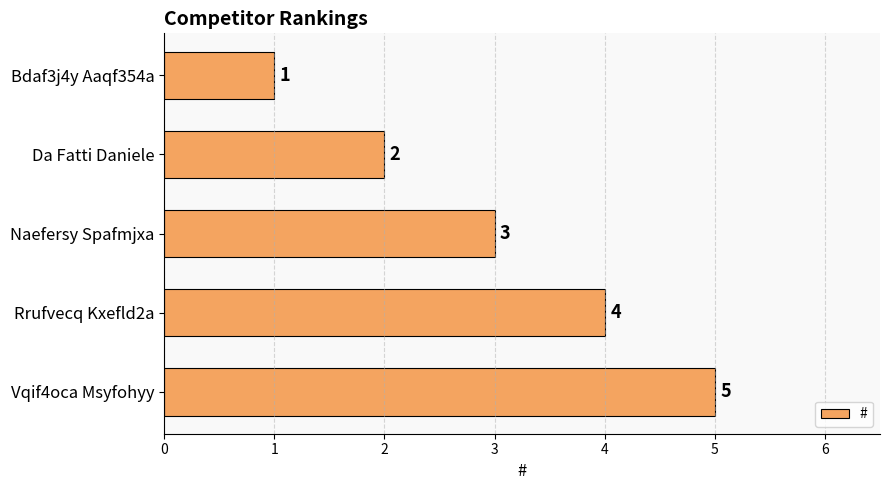

Read the value at Vqif4oca Msyfohyy.

5